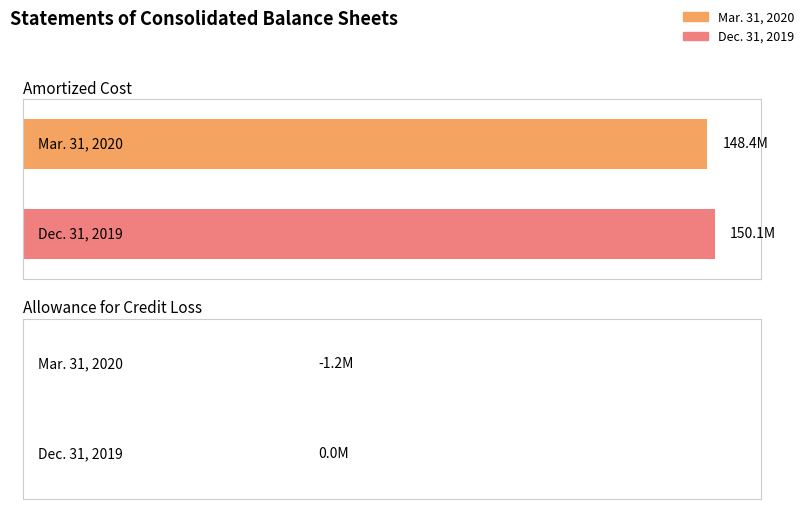

What are all the series names shown in the legend?

Mar. 31, 2020, Dec. 31, 2019